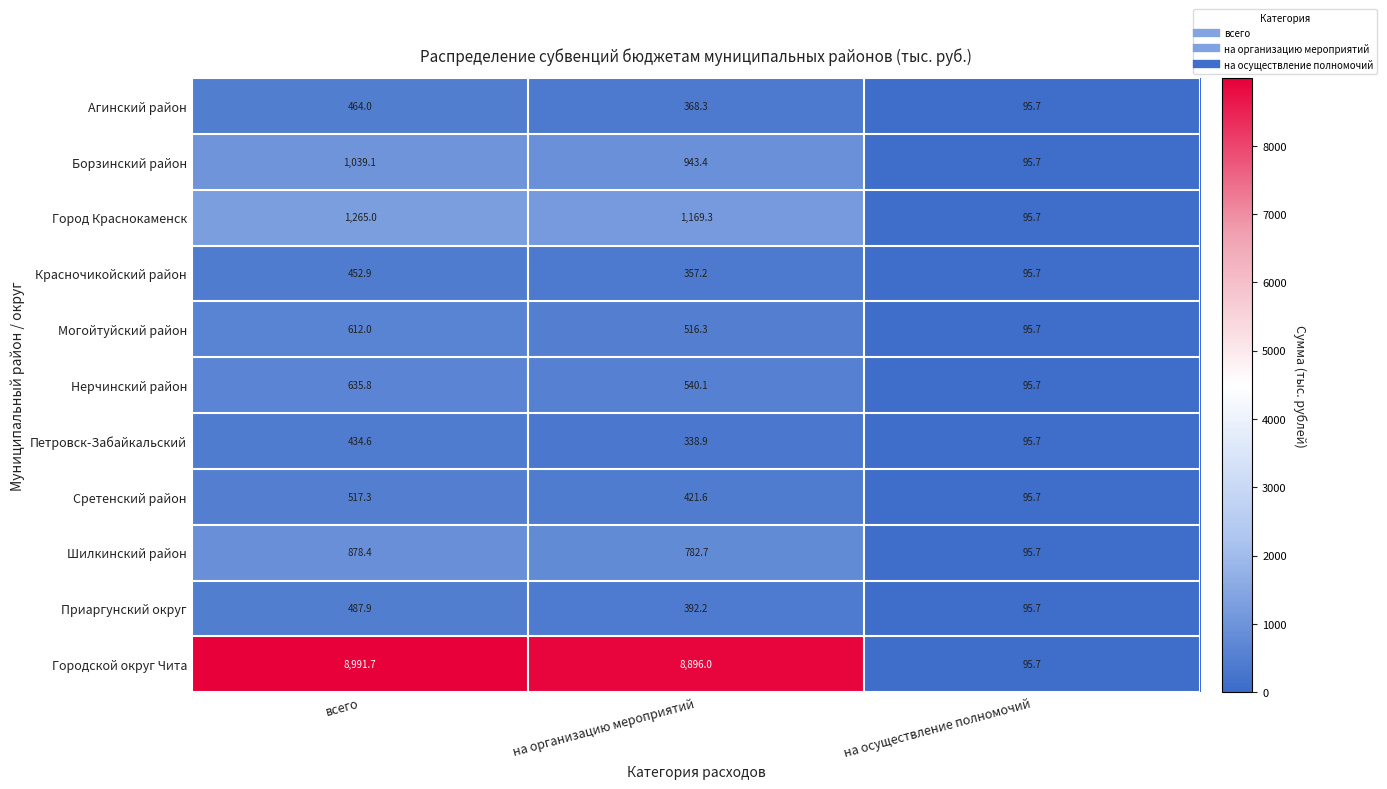

Count the number of categories in the chart.

3